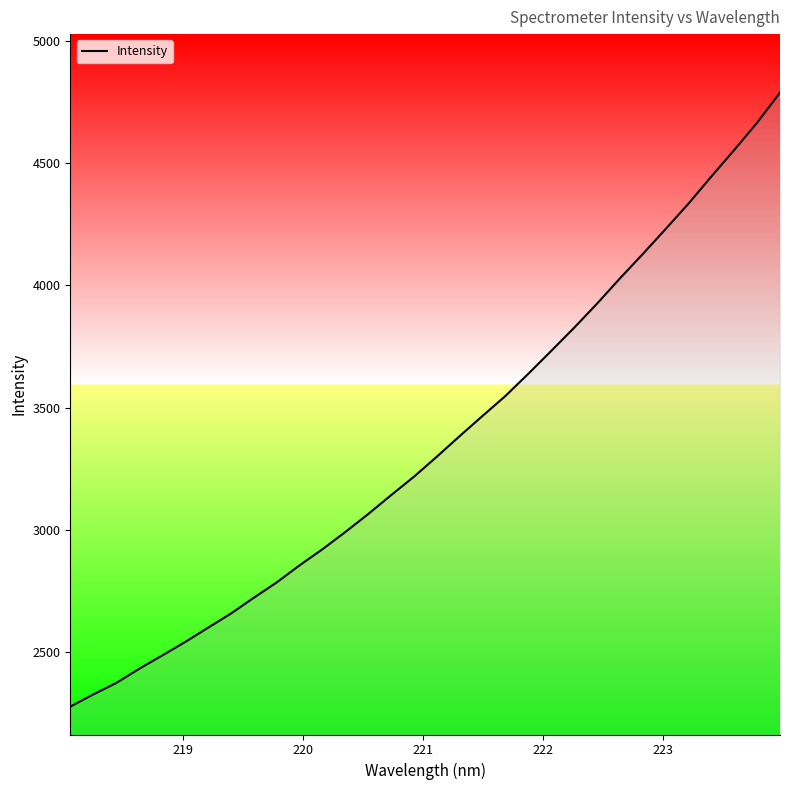

Does the chart have visible grid lines?

No